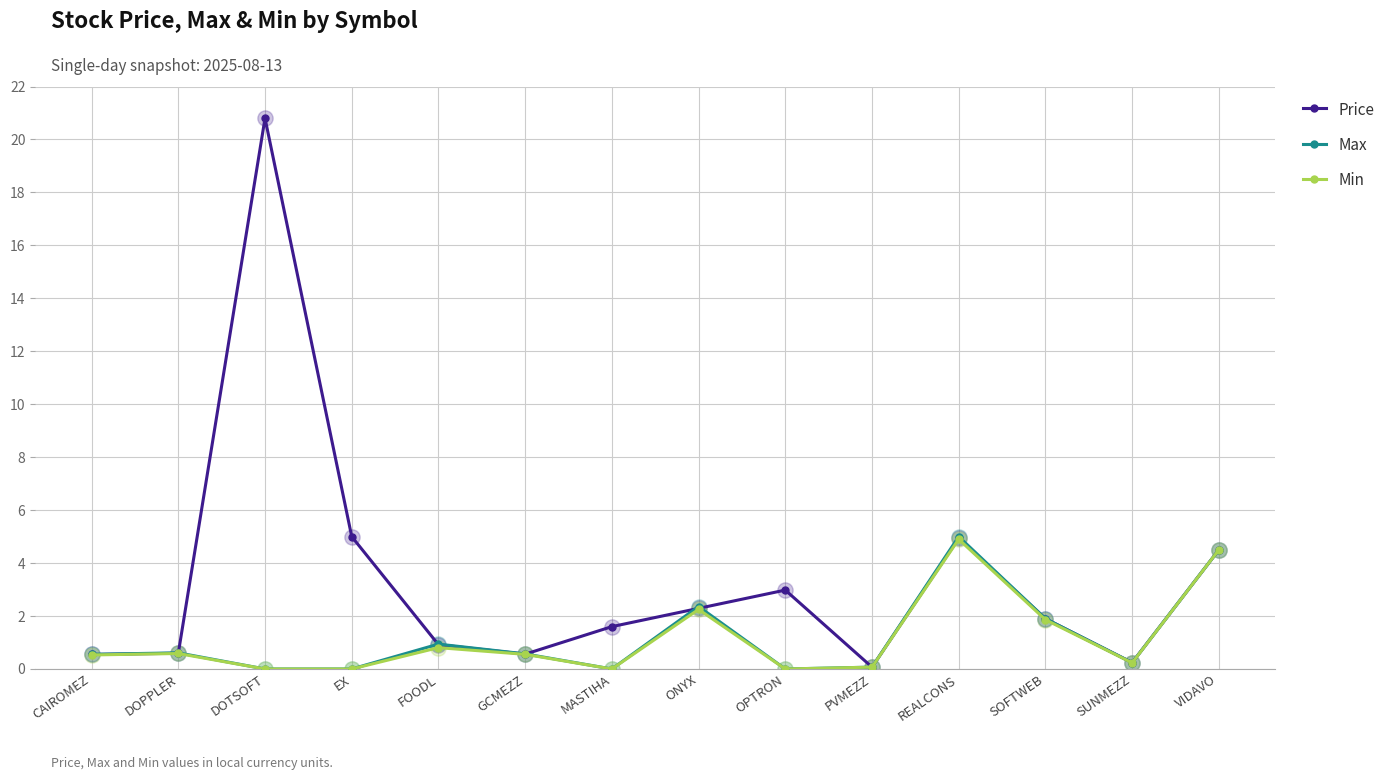

What is the average value of the Max series?

1.2